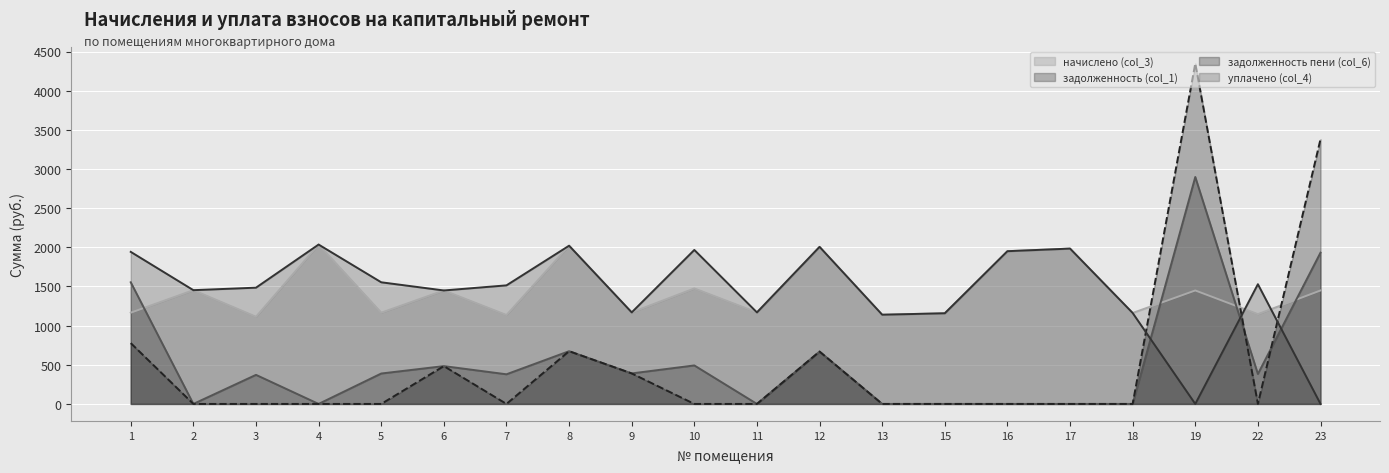

In задолженность пени (col_6), how many points are lower than both neighbors (excluding endpoints)?

2